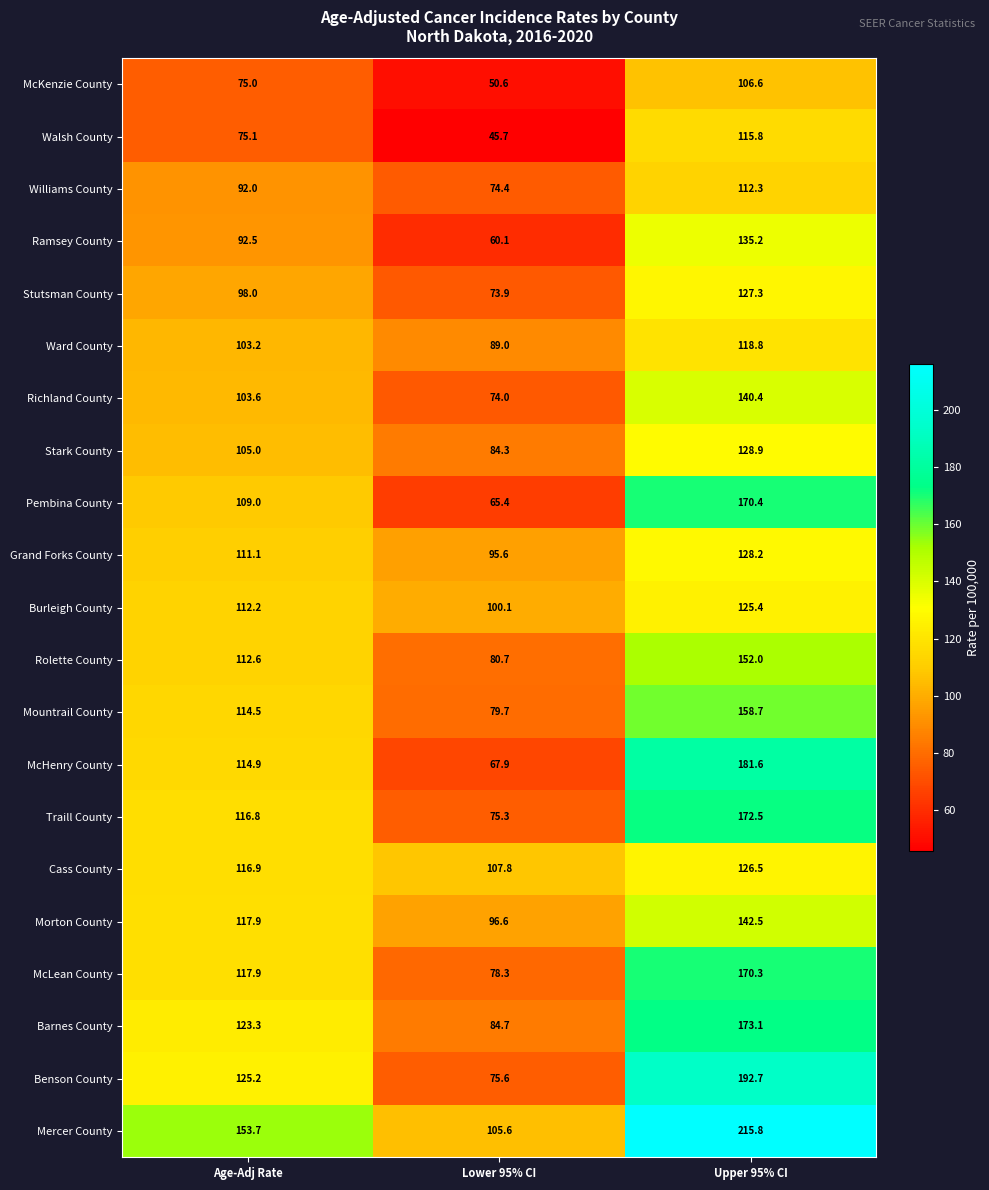

What is the difference between the Walsh County values at Upper 95% CI and Age-Adj Rate?

40.7